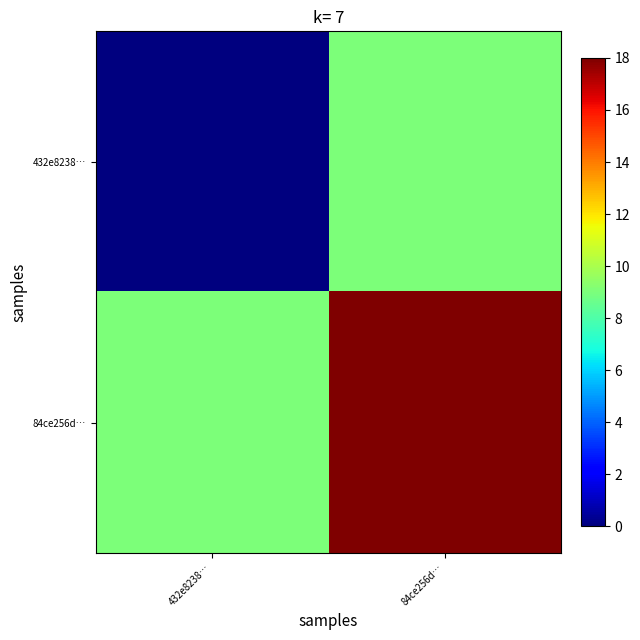

How many categories are shown in the chart?

2